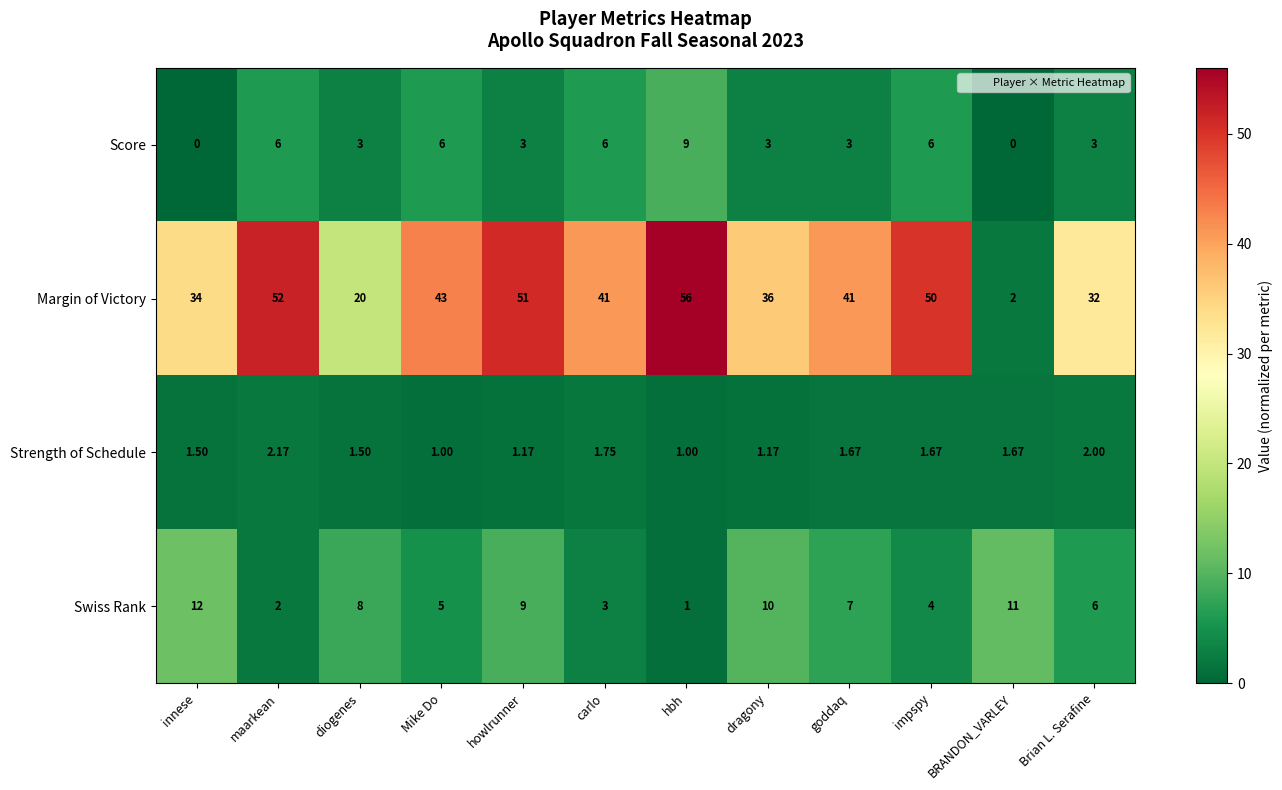

Between maarkean and Brian L. Serafine, which series saw the biggest shift?

Margin of Victory